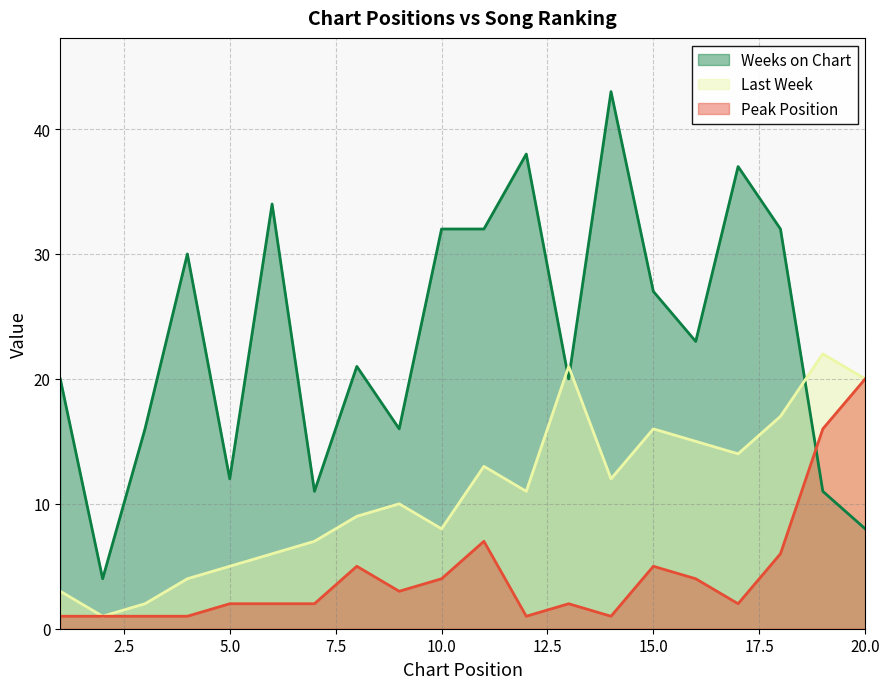

Rank the series by their maximum value, from lowest to highest.

Peak Position, Last Week, Weeks on Chart